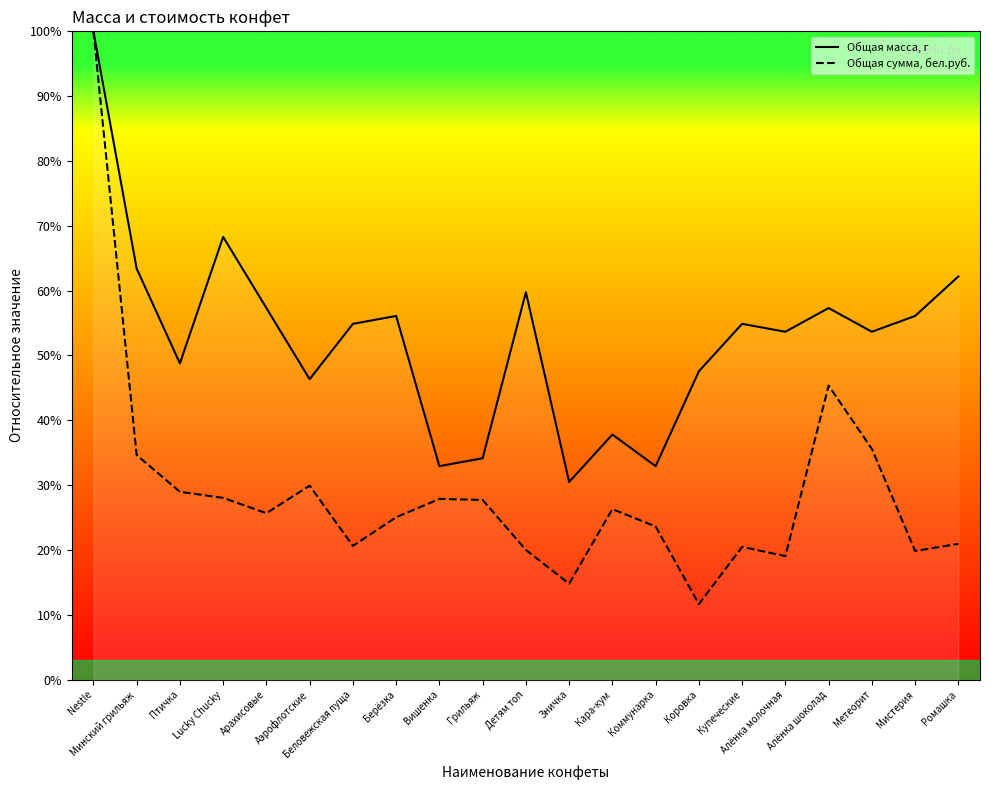

Which series has the widest spread of values?

Общая сумма, бел.руб.